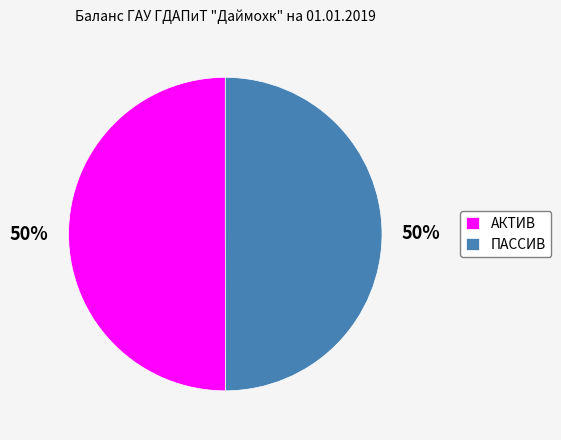

To the nearest percent, what is the combined percentage of ПАССИВ and АКТИВ?

100%